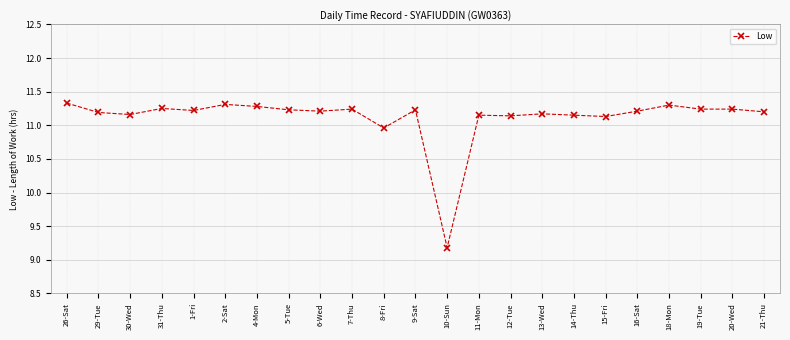

What is the minimum value shown in the chart?

9.2